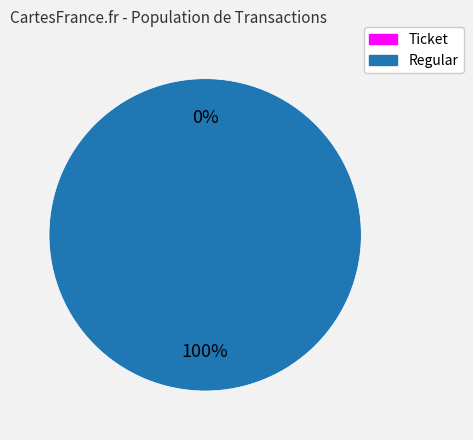

True or false: Ticket accounts for 0% of the total.

True